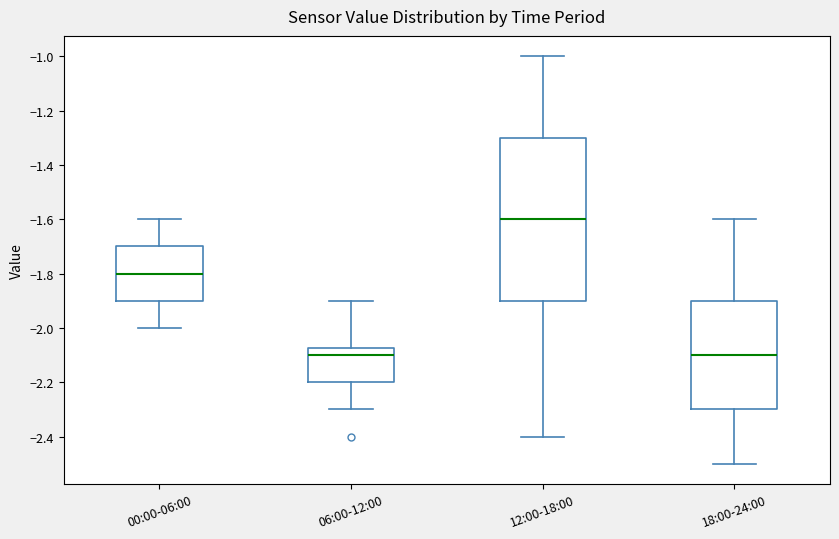

Reading left to right, read every box against the y-axis: the position of its median line, the range the box covers, and the ends of its whiskers. The values are not printed on the chart, so give them approximately, as read against the axis.

00:00-06:00: median -1.80, box -1.90 to -1.70, whiskers -2.00 to -1.60
06:00-12:00: median -2.10, box -2.20 to -2.08, whiskers -2.30 to -1.90
12:00-18:00: median -1.60, box -1.90 to -1.30, whiskers -2.40 to -1.00
18:00-24:00: median -2.10, box -2.30 to -1.90, whiskers -2.50 to -1.60